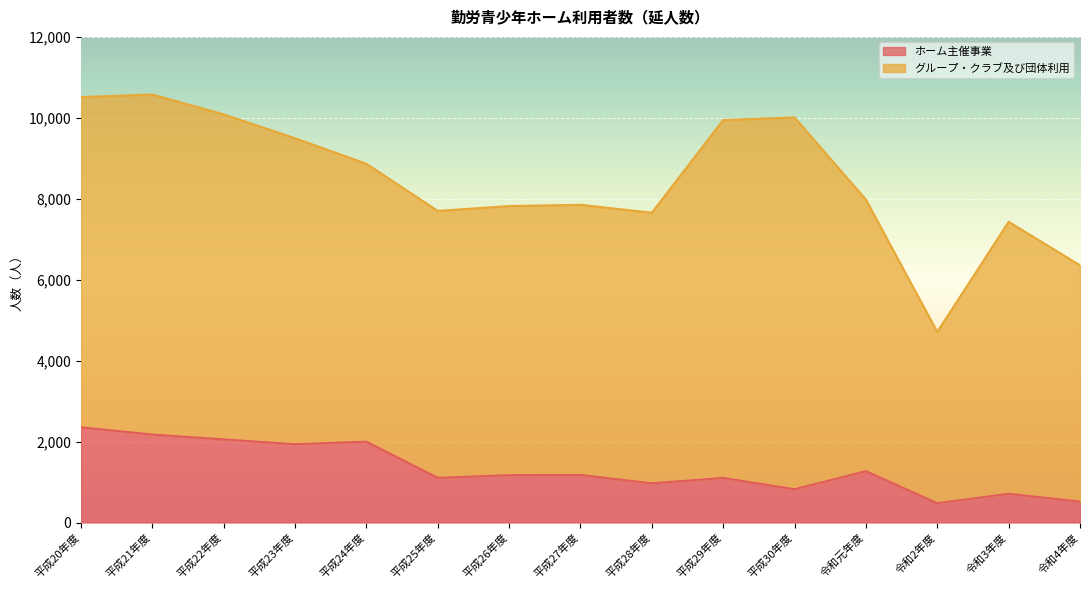

What is the label of the 15th point from the right?

平成20年度